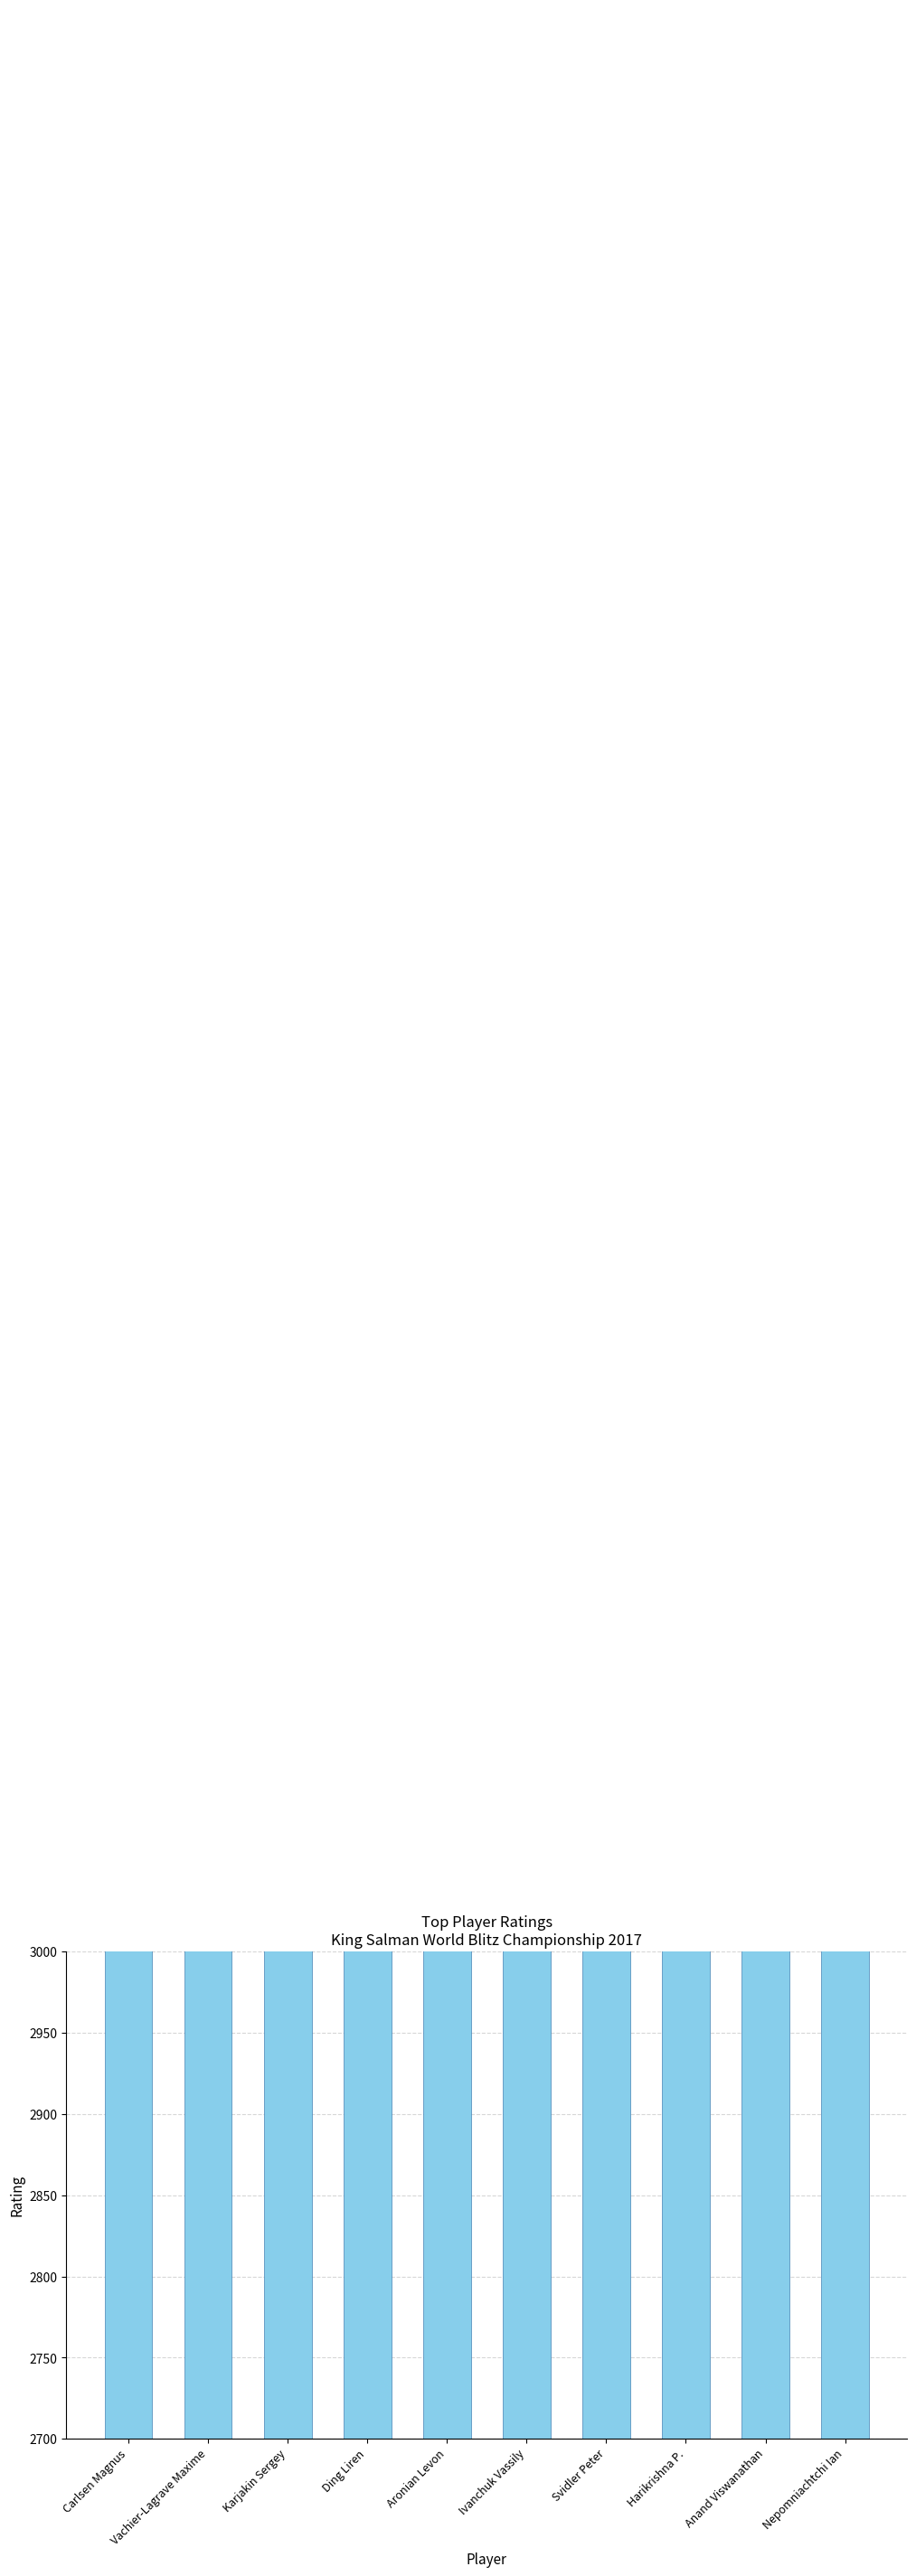

Rank the categories by value from lowest to highest.

Anand Viswanathan, Harikrishna P., Svidler Peter, Nepomniachtchi Ian, Ivanchuk Vassily, Ding Liren, Vachier-Lagrave Maxime, Karjakin Sergey, Aronian Levon, Carlsen Magnus